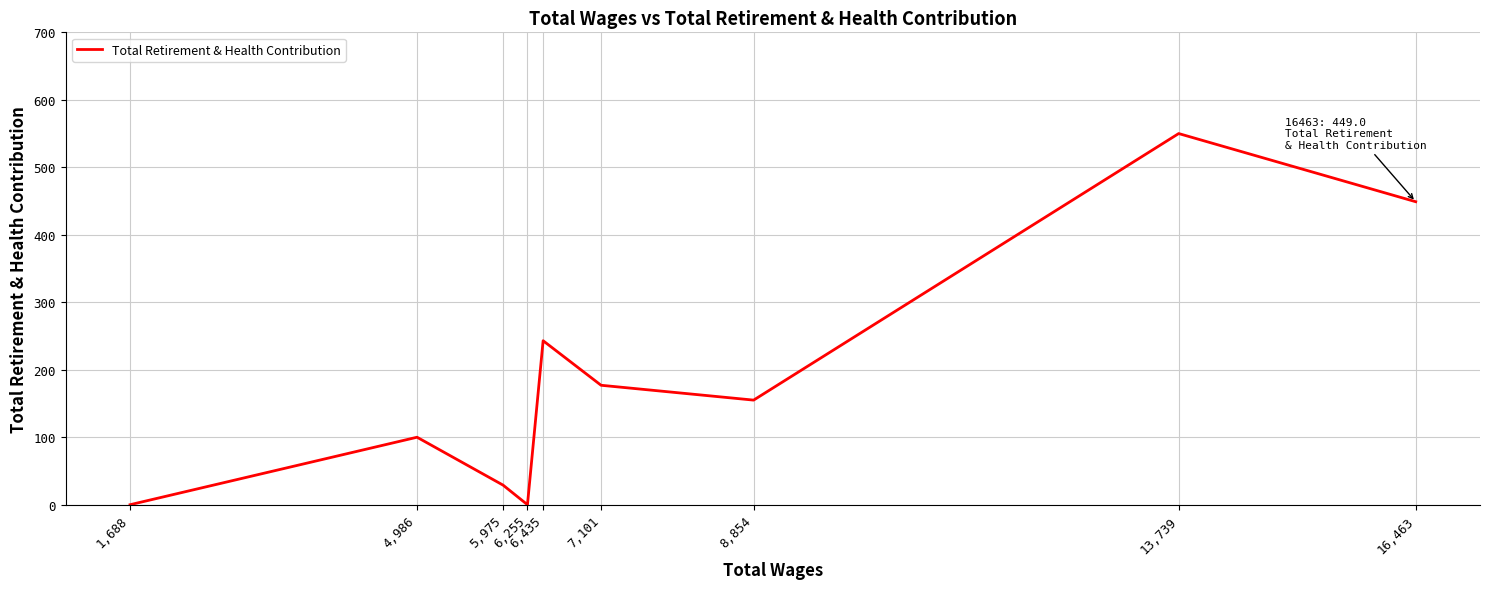

What is the difference between the maximum and minimum values?

550